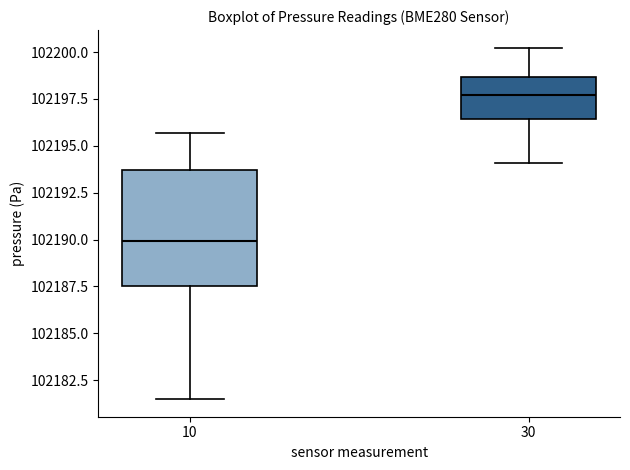

Which box is the tallest, from its lower edge to its upper edge?

10